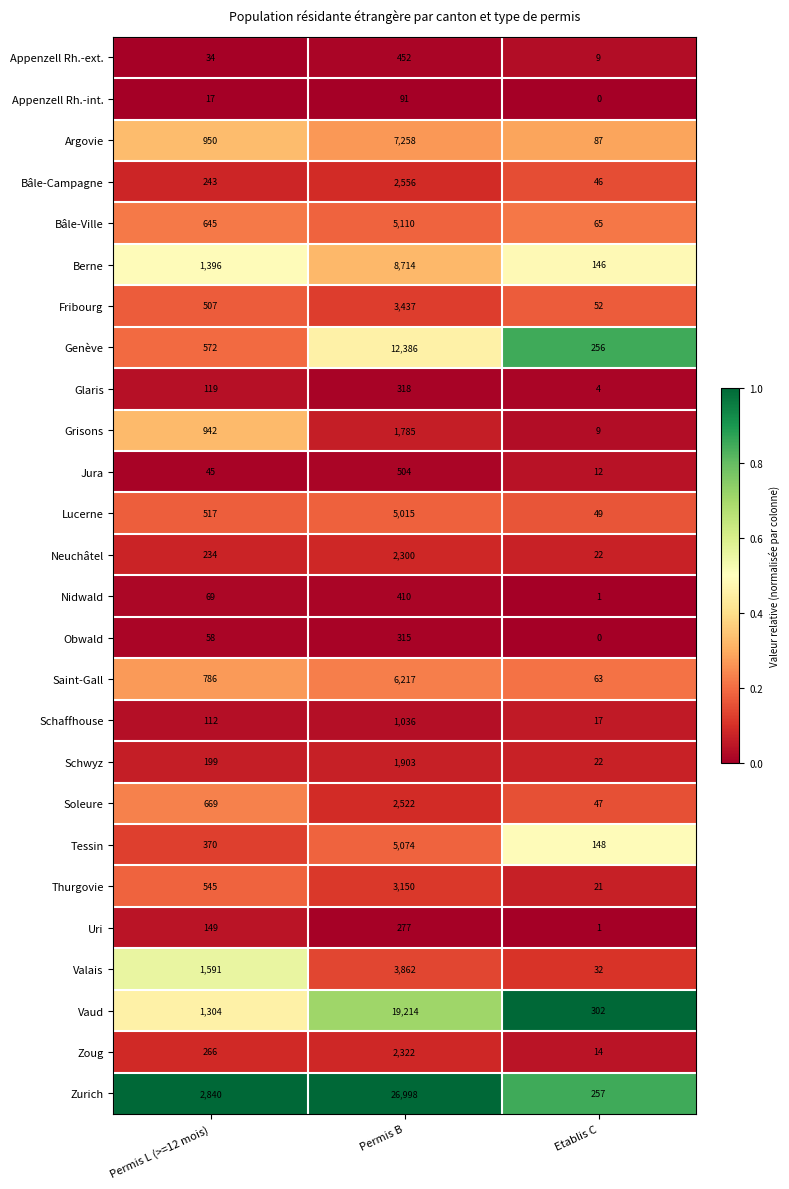

Count the number of data series in this chart.

26